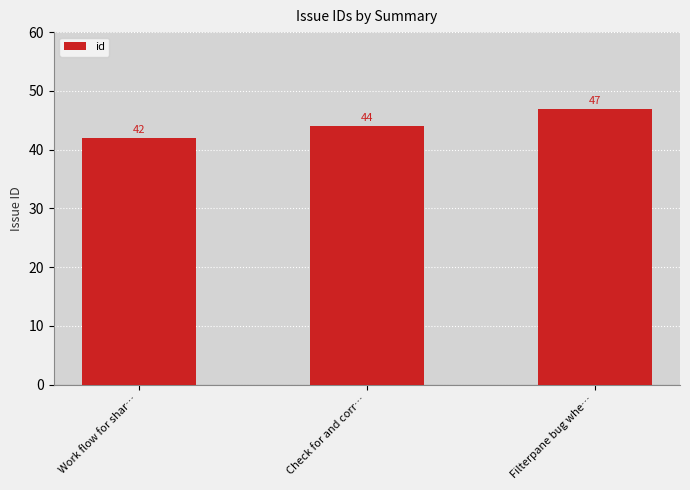

Reading right to left, transcribe all the data shown in this chart.

Filterpane bug whe…=47	Check for and corr…=44	Work flow for shar…=42